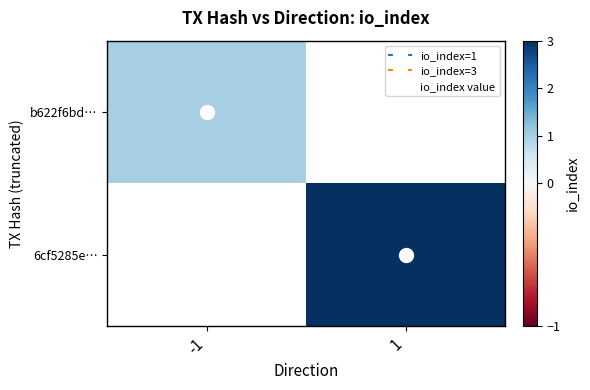

The b622f6bd… series shows 1.0 at -1. True or false?

True